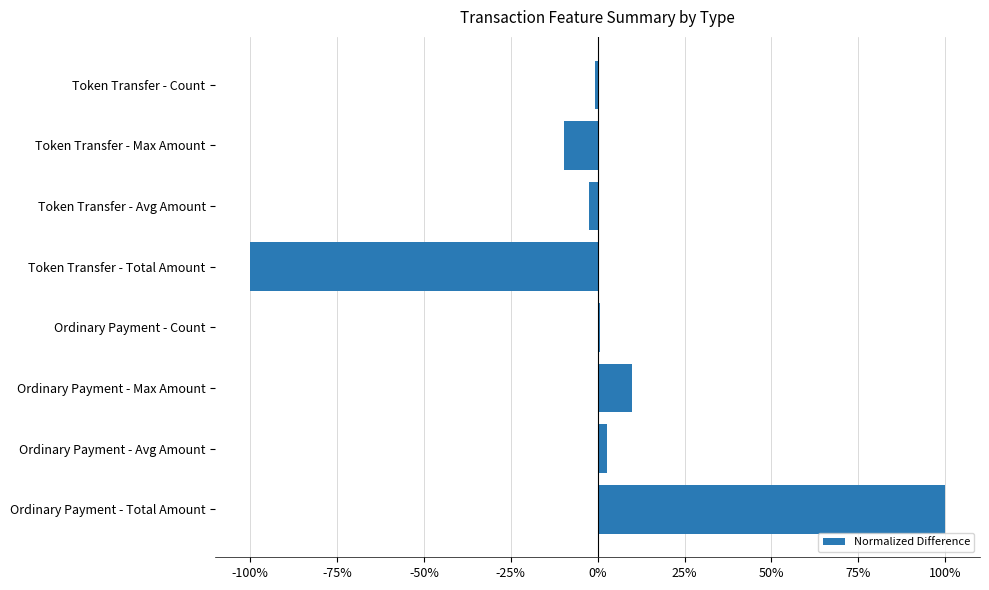

Reading bottom to top, transcribe all the data shown in this chart.

Ordinary Payment - Total Amount=100.0	Ordinary Payment - Avg Amount=2.6	Ordinary Payment - Max Amount=9.8	Ordinary Payment - Count=0.7	Token Transfer - Total Amount=-100.0	Token Transfer - Avg Amount=-2.6	Token Transfer - Max Amount=-9.8	Token Transfer - Count=-0.7